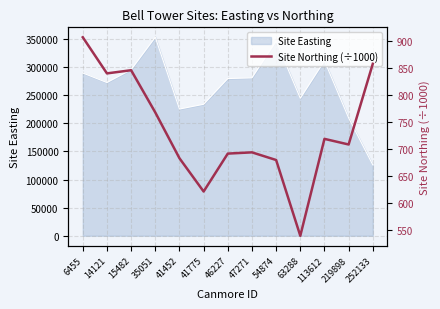

Is it true that the value at 15482 is 845.3?

True